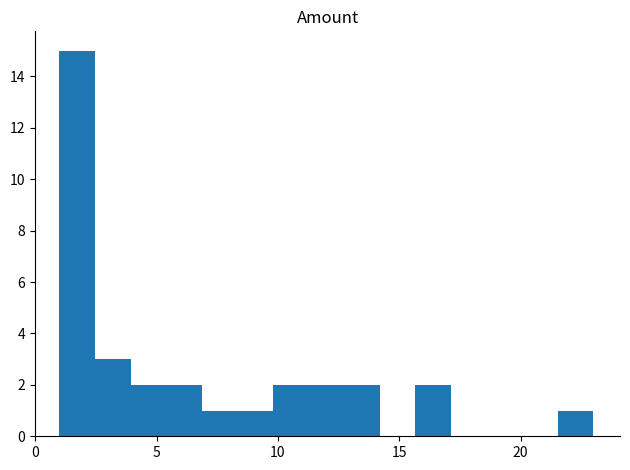

Read against the x-axis, roughly where is the centre of the tallest bar?

1.5